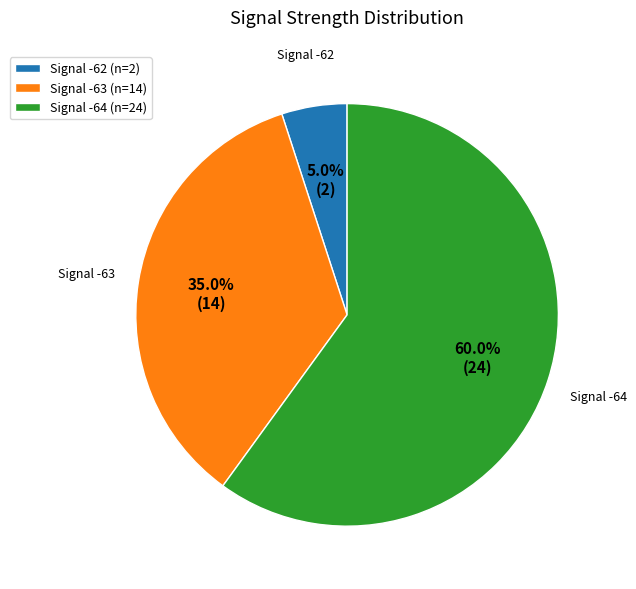

Does any single category account for the majority?

Yes